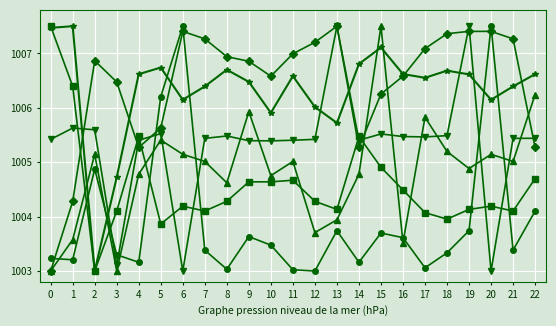

What is the spread (max minus min) of values at 3?

3.5